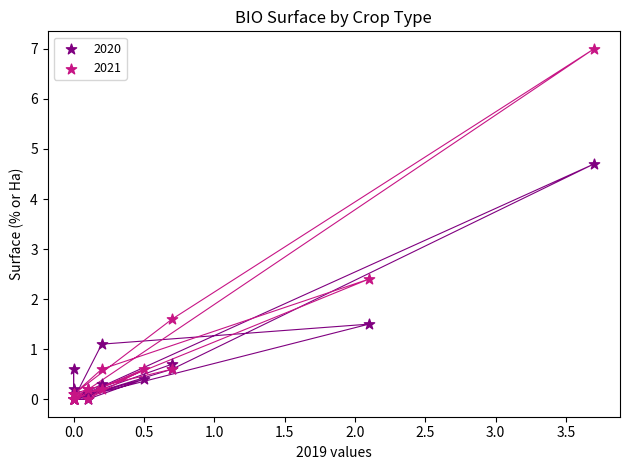

Which series has the widest spread of Y values?

2021